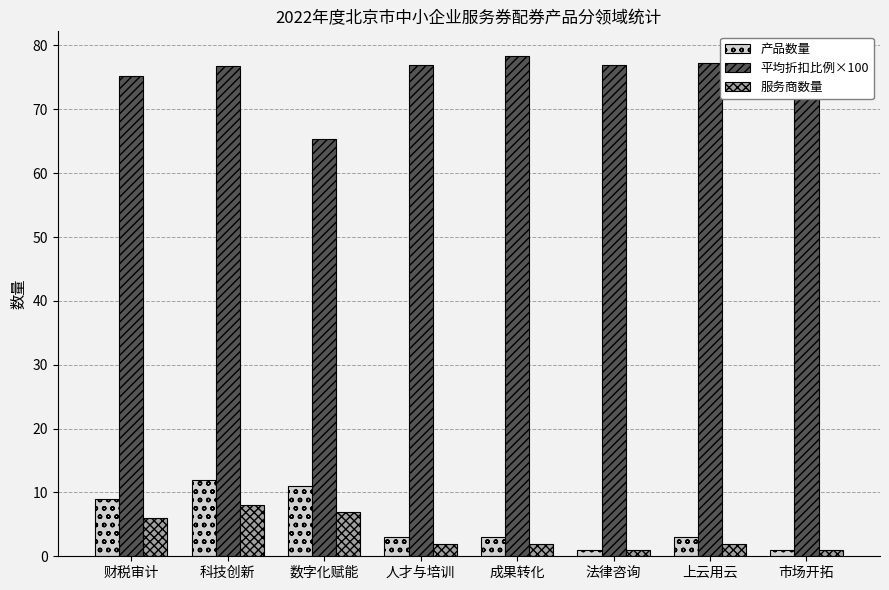

At 上云用云, list the series in order from smallest to largest.

服务商数量, 产品数量, 平均折扣比例×100